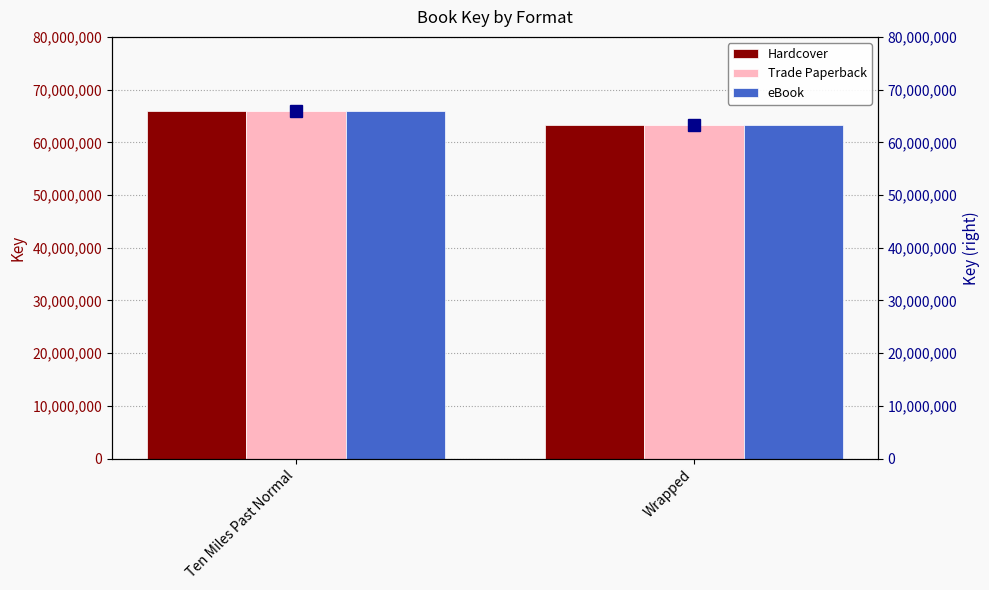

What is the label of the 2nd bar from the left?

Wrapped